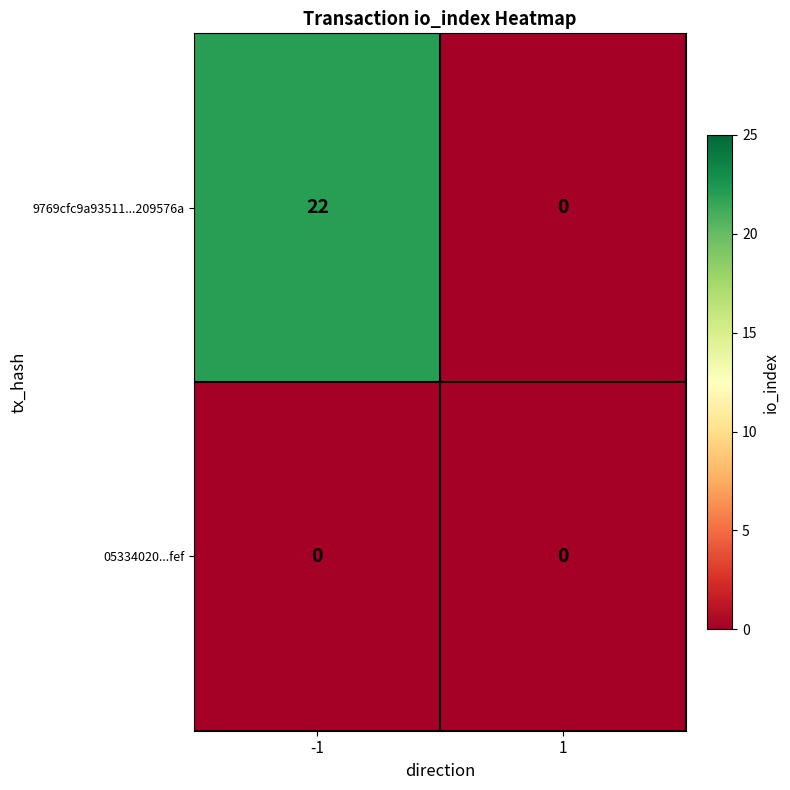

Which label corresponds to the largest value in the chart?

-1